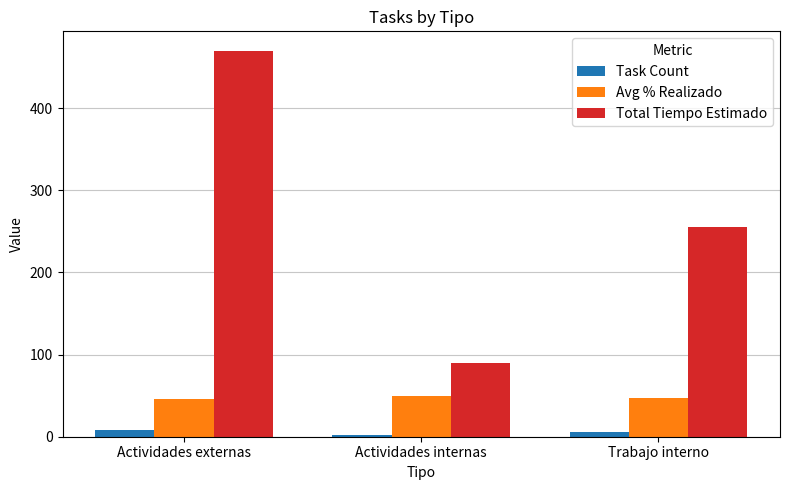

Between Actividades externas and Trabajo interno, which series saw the biggest shift?

Total Tiempo Estimado